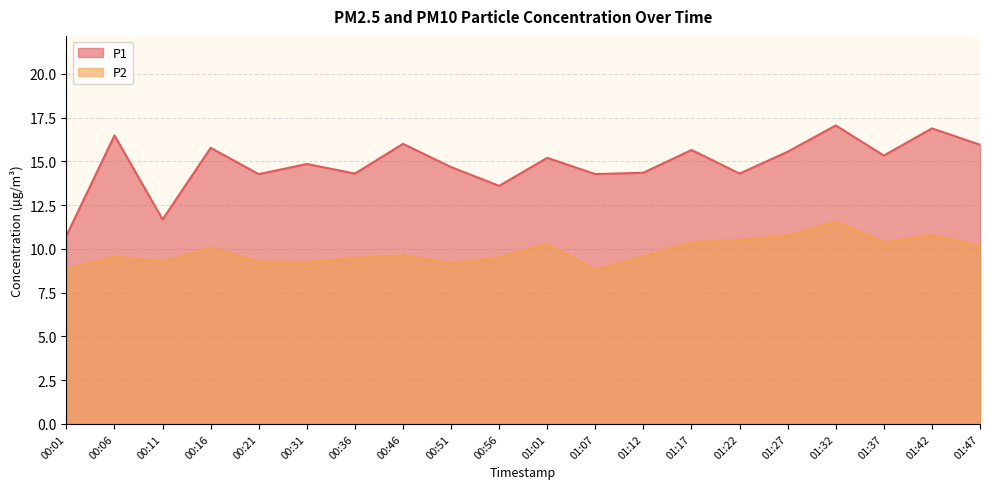

Reading left to right, what are all the values shown in this chart?

P1: 00:01=10.8	00:06=16.5	00:11=11.7	00:16=15.8	00:21=14.3	00:31=14.8	00:36=14.3	00:46=16.0	00:51=14.7	00:56=13.6	01:01=15.2	01:07=14.3	01:12=14.3	01:17=15.7	01:22=14.3	01:27=15.6	01:32=17.1	01:37=15.3	01:42=16.9	01:47=15.9
P2: 00:01=8.8	00:06=9.6	00:11=9.3	00:16=10.1	00:21=9.3	00:31=9.2	00:36=9.5	00:46=9.6	00:51=9.2	00:56=9.5	01:01=10.3	01:07=8.8	01:12=9.6	01:17=10.4	01:22=10.5	01:27=10.8	01:32=11.6	01:37=10.4	01:42=10.8	01:47=10.2